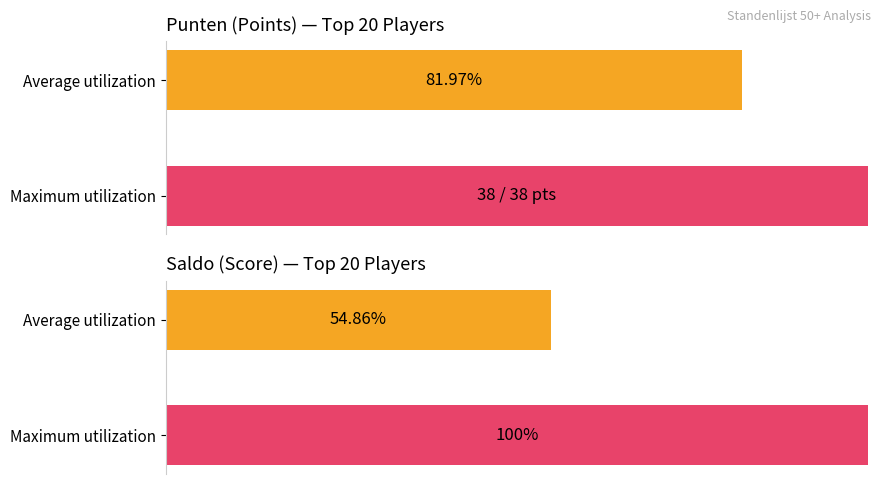

What is the maximum value for Saldo?

210